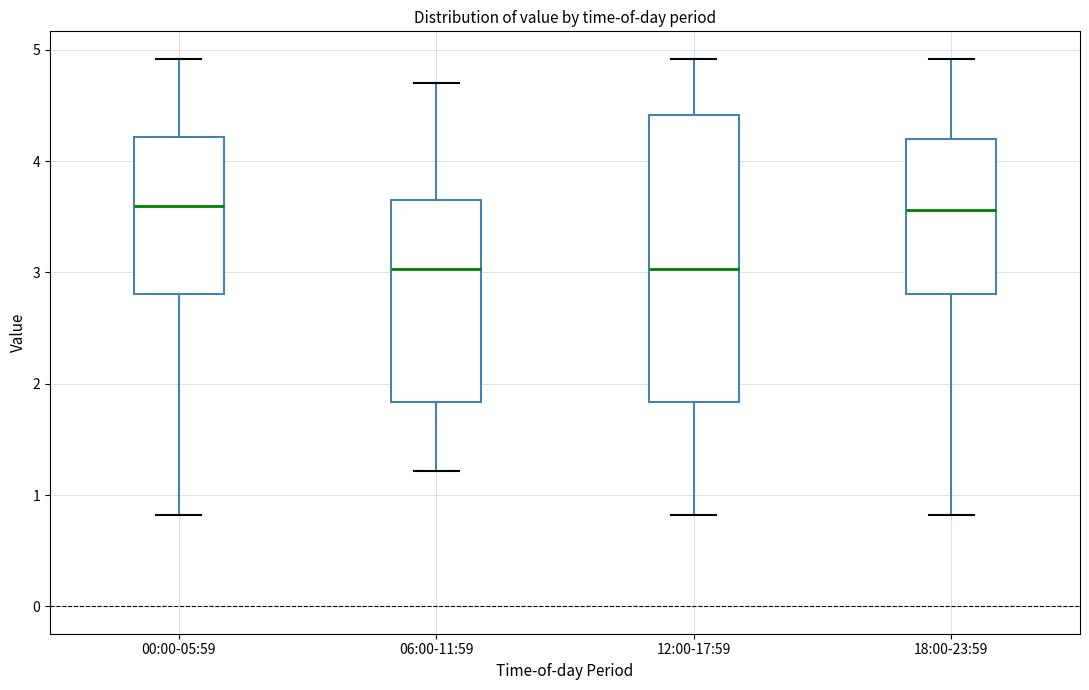

Which box is the tallest, from its lower edge to its upper edge?

12:00-17:59